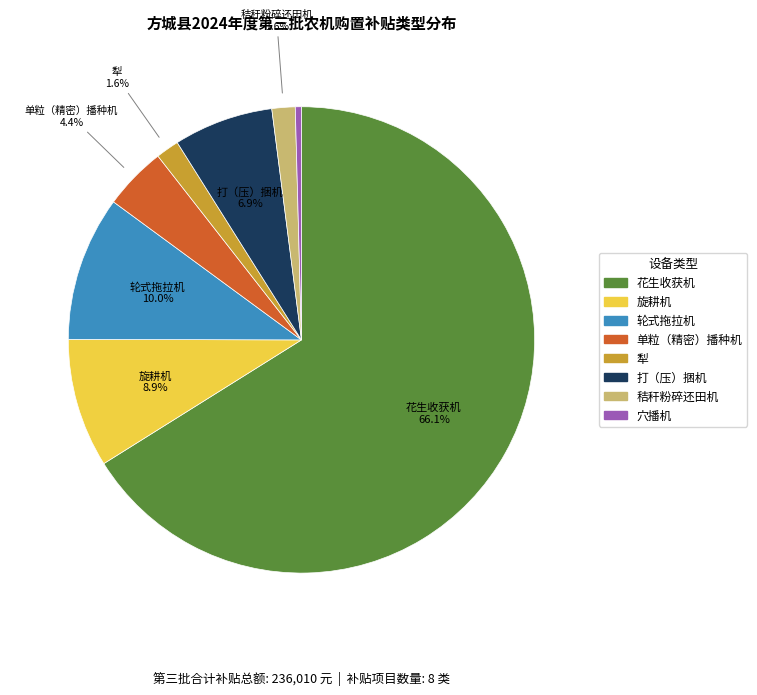

Between 旋耕机 and 犁, which is larger?

旋耕机